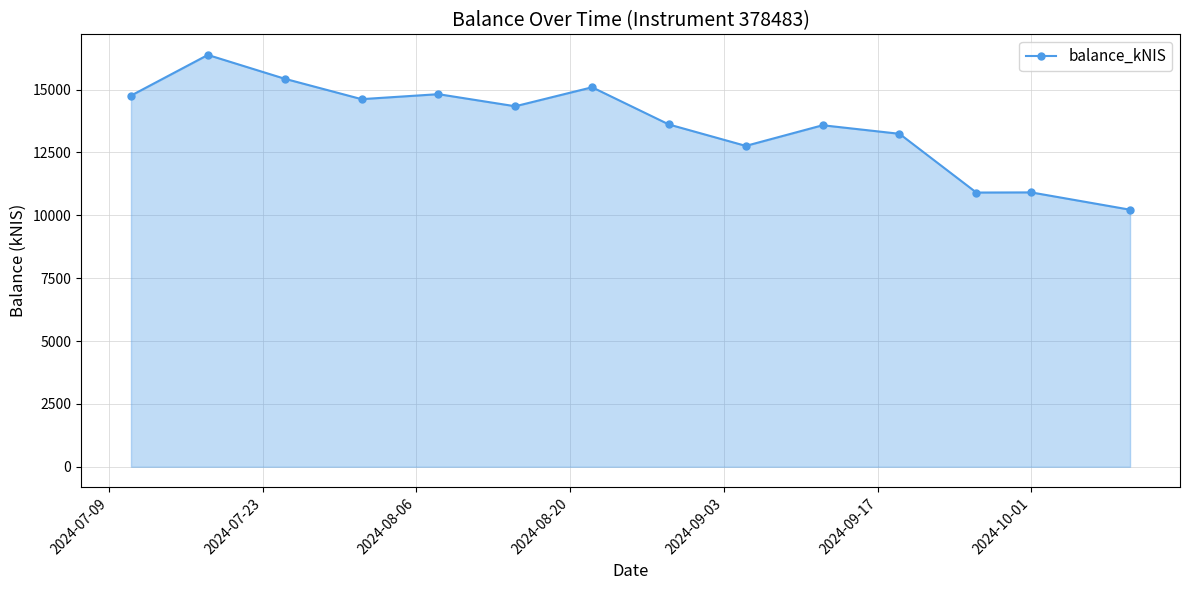

Count the number of values greater than 14338.

7